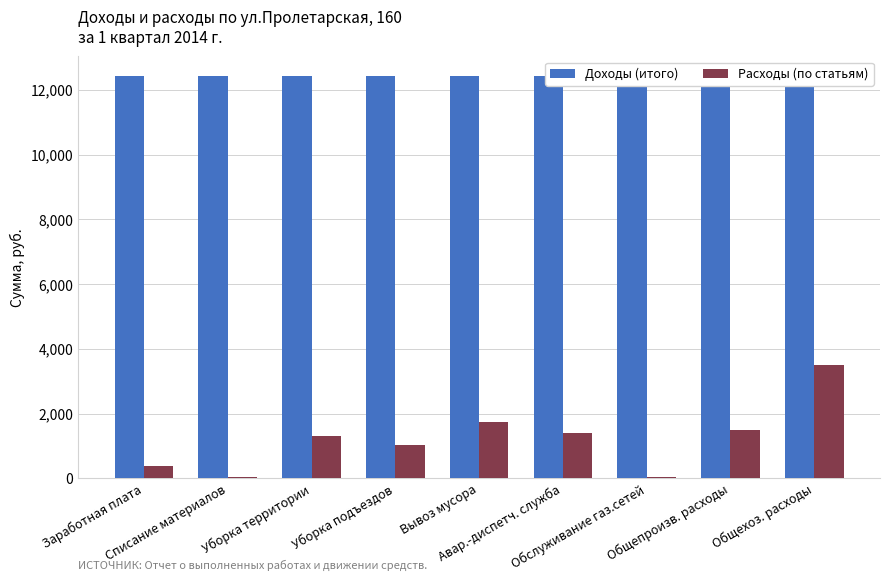

What is the spread (max minus min) of values at Списание материалов?

12393.3